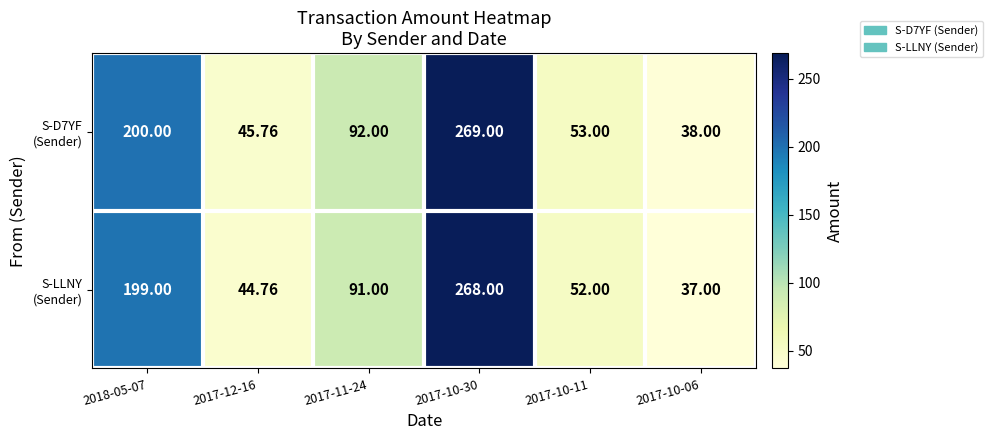

How many data points does each series have?

6